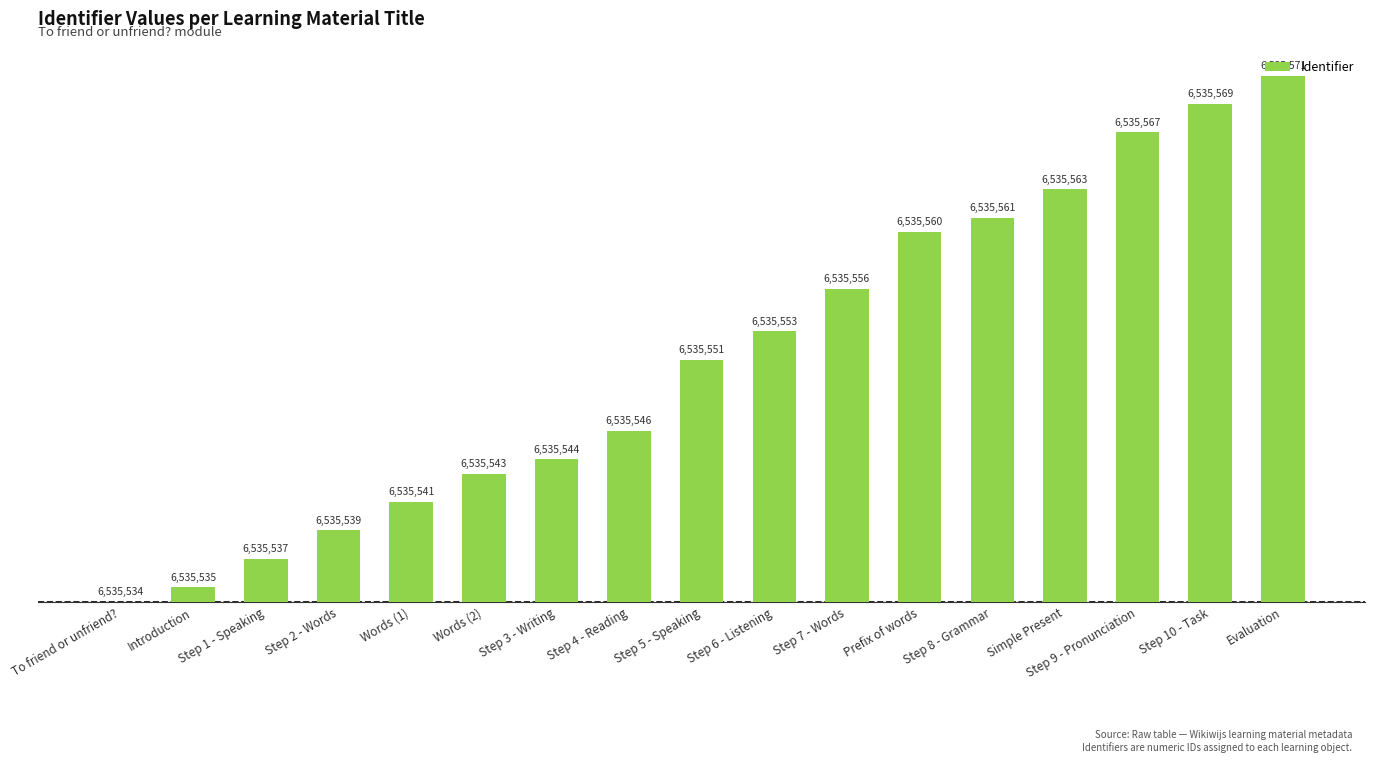

Reading left to right, what are all the values shown in this chart?

To friend or unfriend?=0	Introduction=1	Step 1 - Speaking=3	Step 2 - Words=5	Words (1)=7	Words (2)=9	Step 3 - Writing=10	Step 4 - Reading=12	Step 5 - Speaking=17	Step 6 - Listening=19	Step 7 - Words=22	Prefix of words=26	Step 8 - Grammar=27	Simple Present=29	Step 9 - Pronunciation=33	Step 10 - Task=35	Evaluation=37